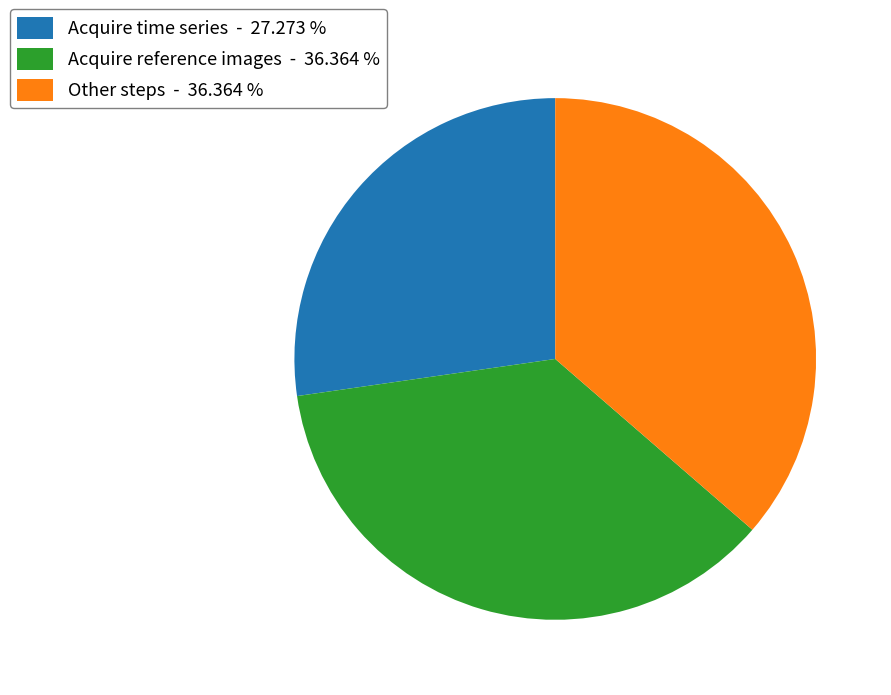

Is there a majority slice in this chart?

No